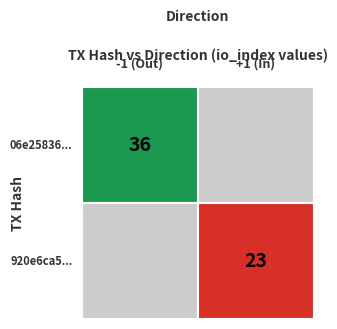

How many values in the 06e25836017d09d170c29723c0c3c81fc3beaa8 series are below 36?

1